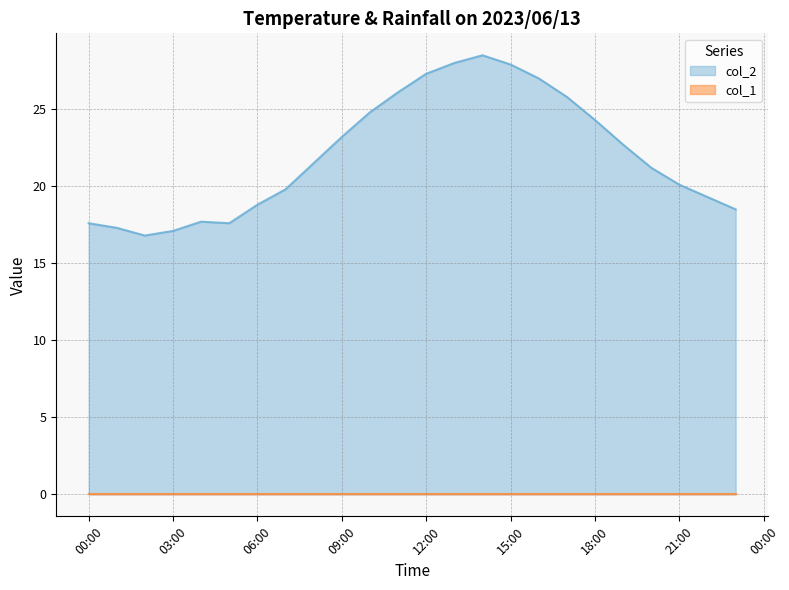

Count the number of categories in the chart.

24